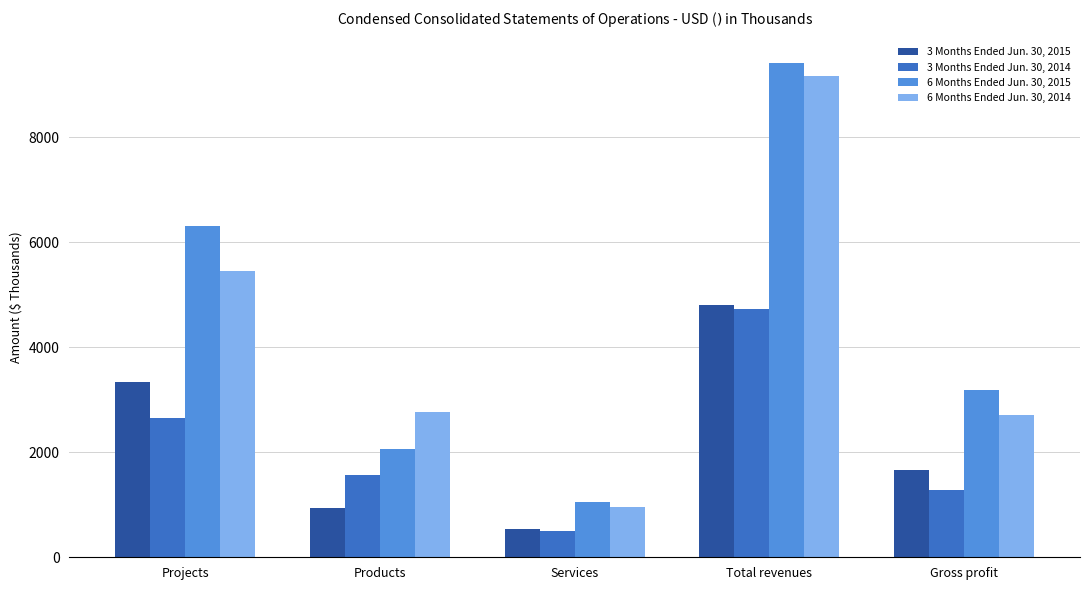

The 3 Months Ended Jun. 30, 2015 series shows 930 at Products. True or false?

True